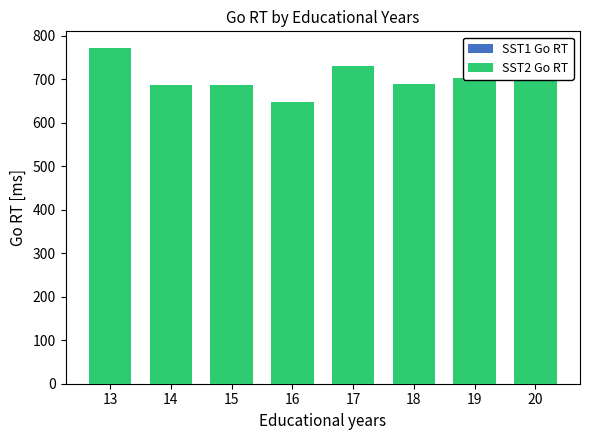

At which label does SST2 Go RT reach its peak?

13